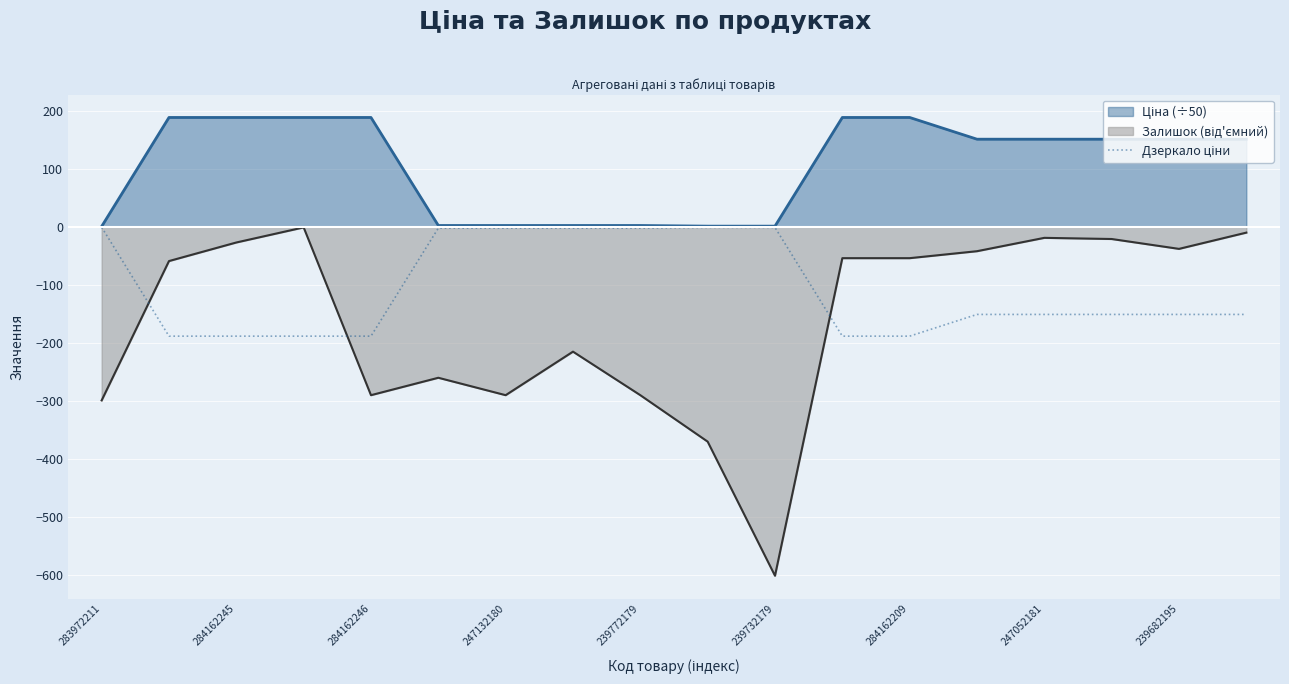

What is the greatest value displayed?

188.3